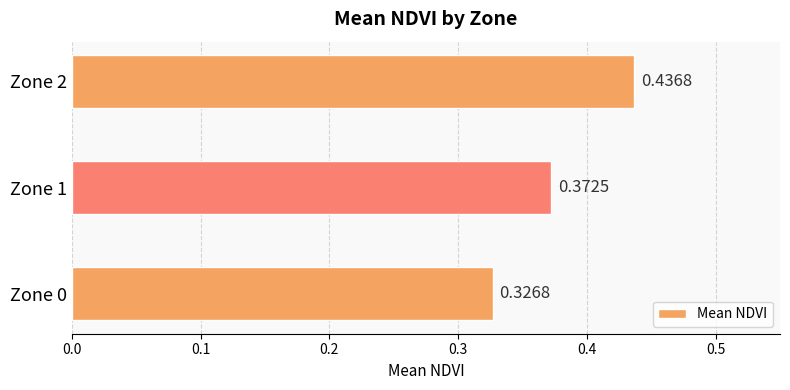

List the labels in order of value, smallest first.

Zone 0, Zone 1, Zone 2